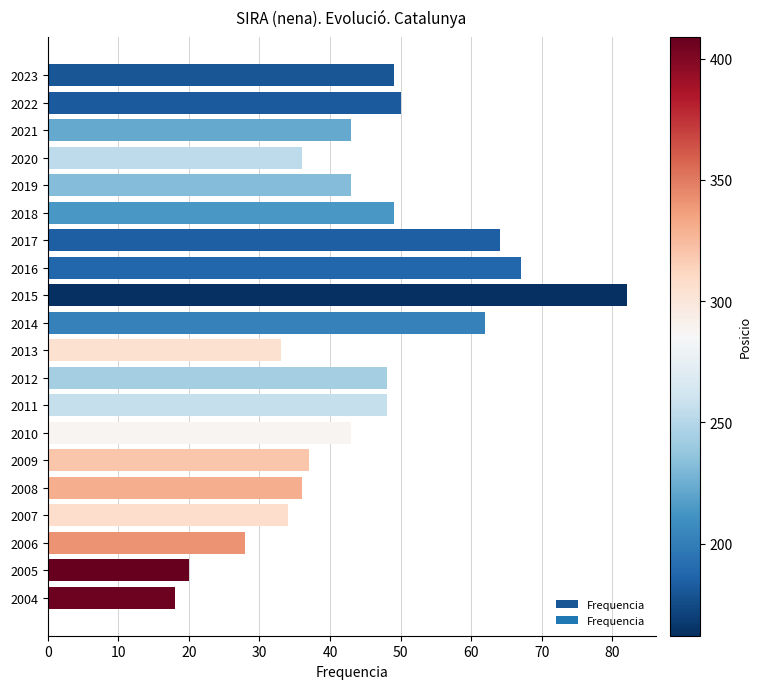

What is the change in value from 2021 to 2014?

+19